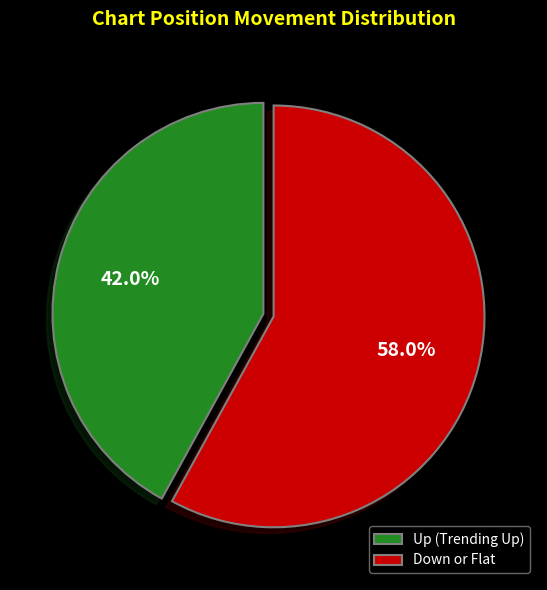

What is the ratio of the value at Down or Flat to the value at Up (Trending Up)?

1.4